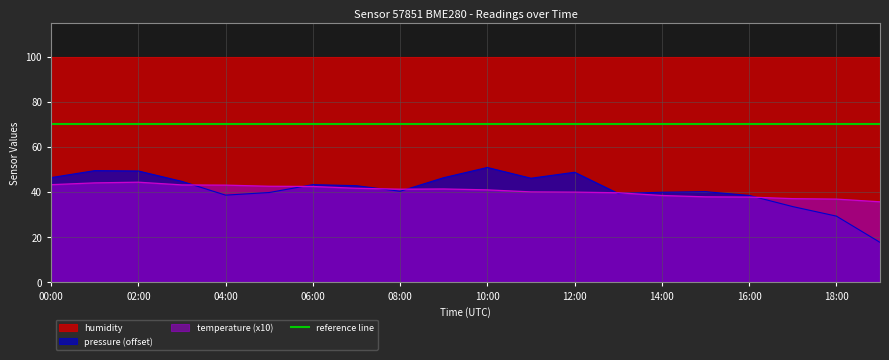

The pressure (offset) series shows 25.8 at 08:00. True or false?

False